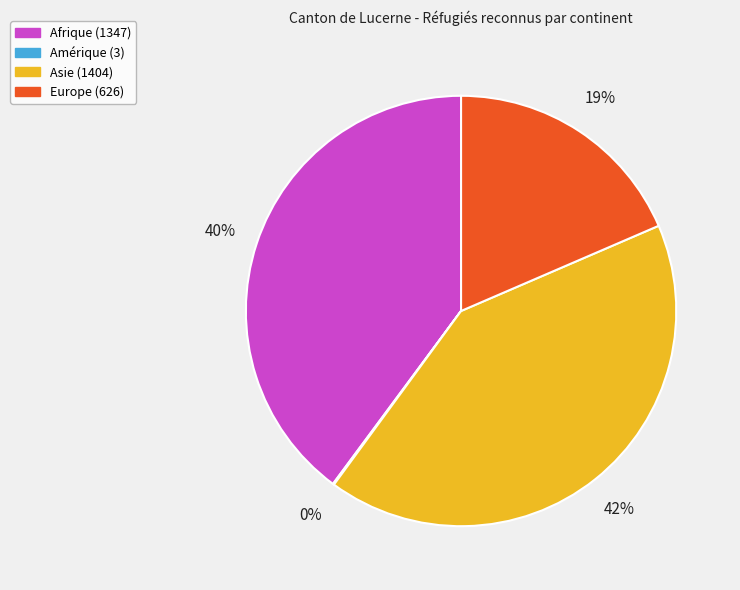

Do Europe and Afrique together represent more than half of the pie?

Yes